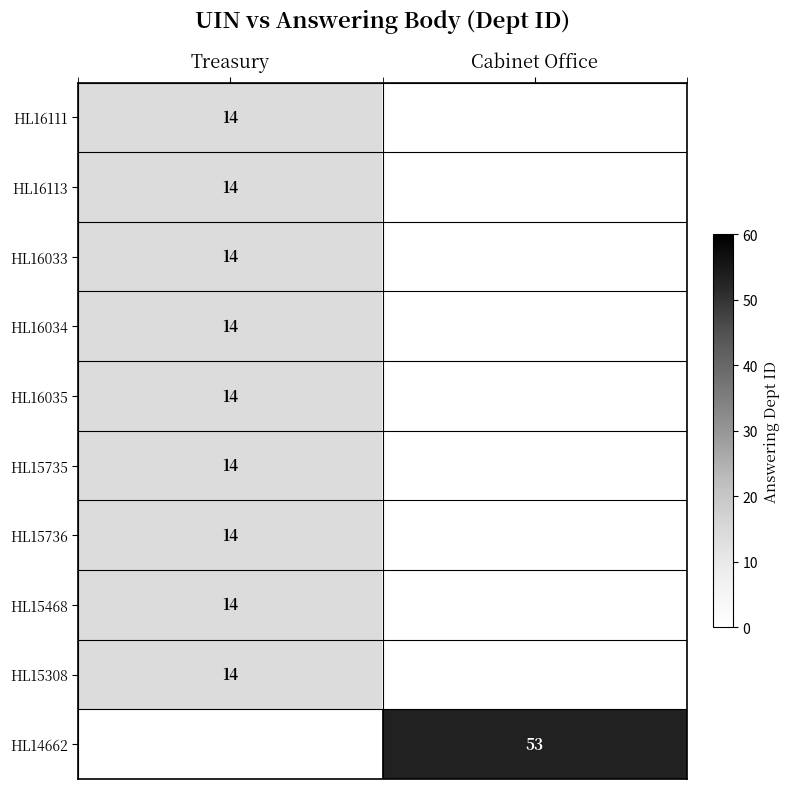

The value of HL16035 at Treasury is 4. True or false?

False